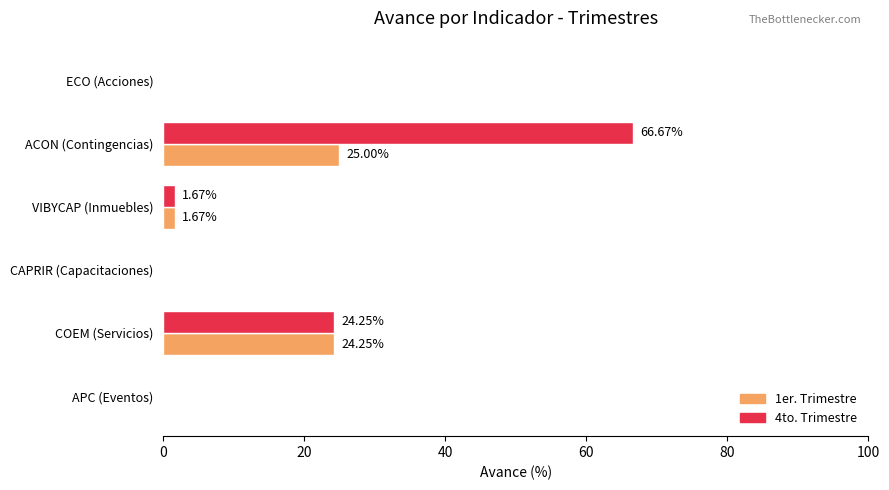

What is the sum of all 4to. Trimestre values?

92.6